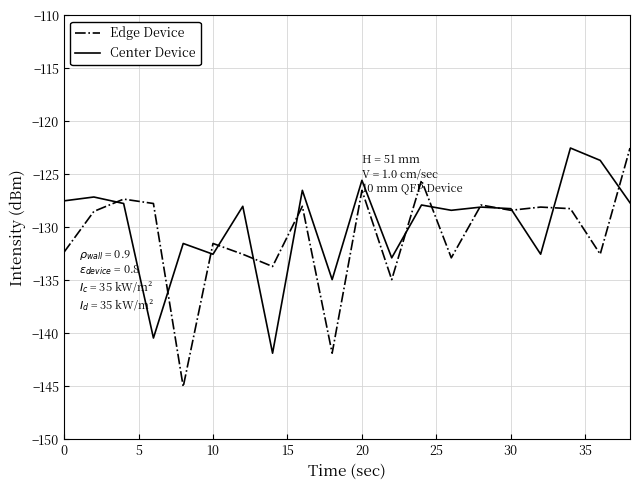

True or false: Edge Device has more than 2 interior local peaks.

True